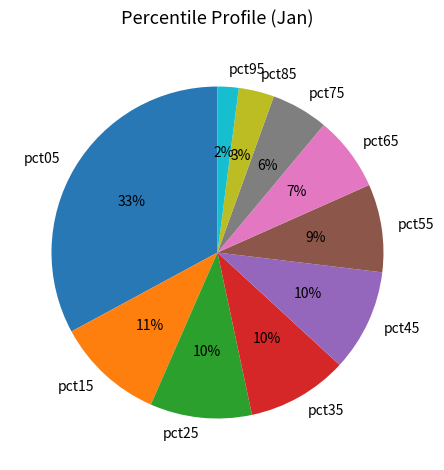

To the nearest percent, what portion does pct75 represent?

6%